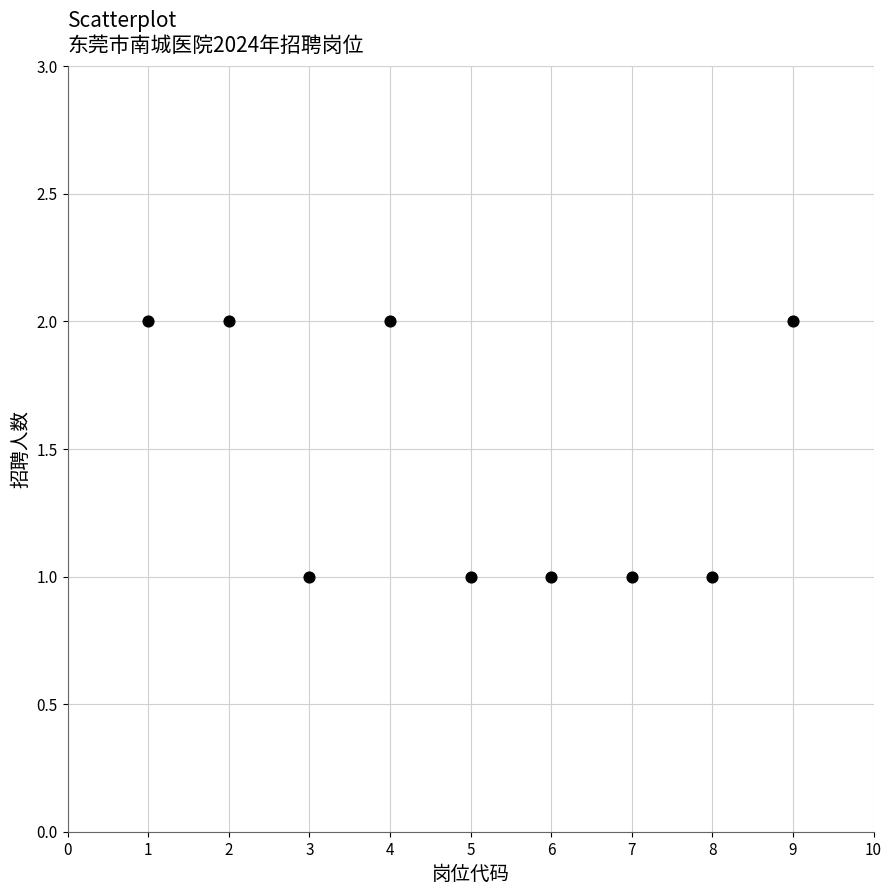

What is the range of X values (max minus min)?

8